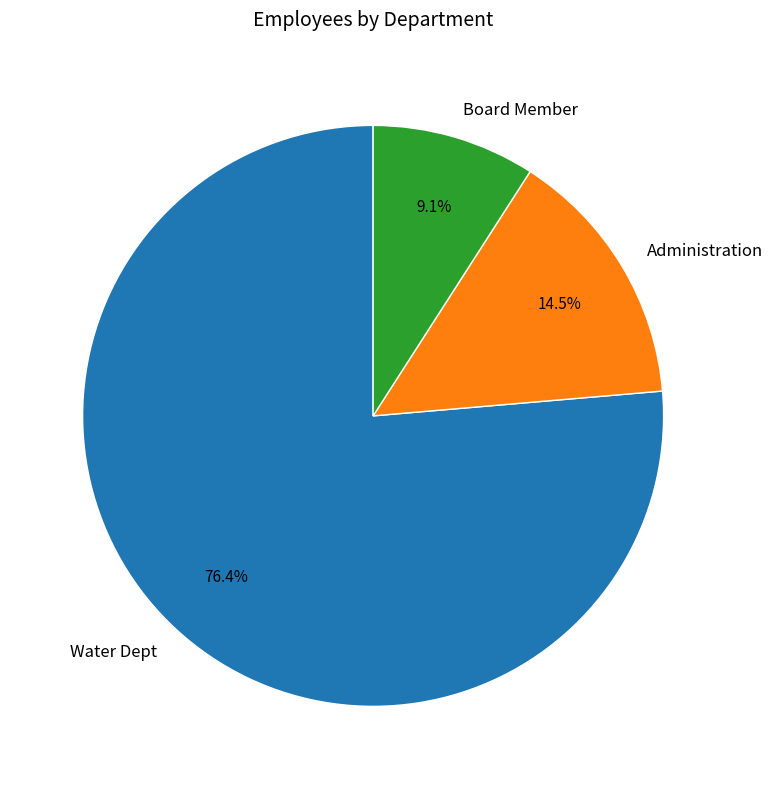

To the nearest percent, what portion does Board Member represent?

9%